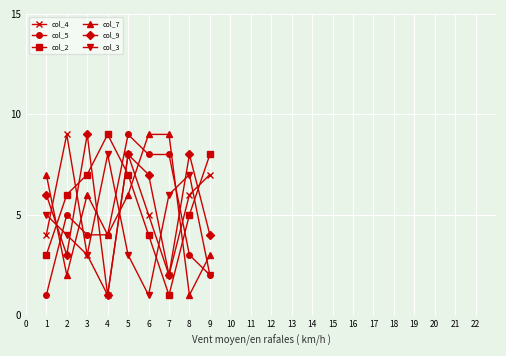

Reading left to right, extract all data points from this chart.

col_4: 4	9	3	1	8	5	2	6	7
col_5: 1	5	4	4	9	8	8	3	2
col_2: 3	6	7	9	7	4	1	5	8
col_7: 7	2	6	4	6	9	9	1	3
col_9: 6	3	9	1	8	7	2	8	4
col_3: 5	4	3	8	3	1	6	7	2